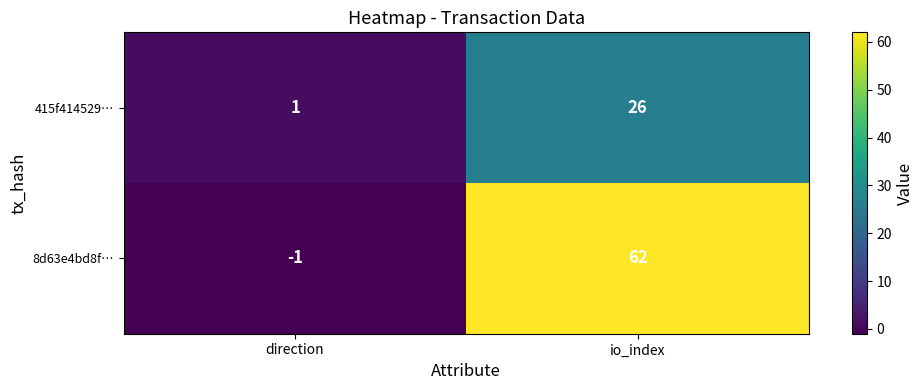

Which series has the largest range (max minus min)?

8d63e4bd8f…